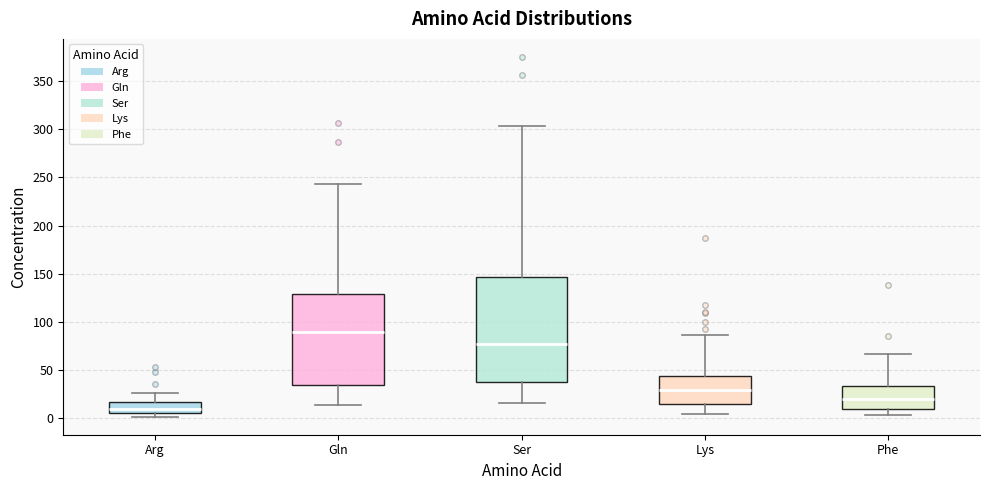

Which box is the tallest, from its lower edge to its upper edge?

Ser